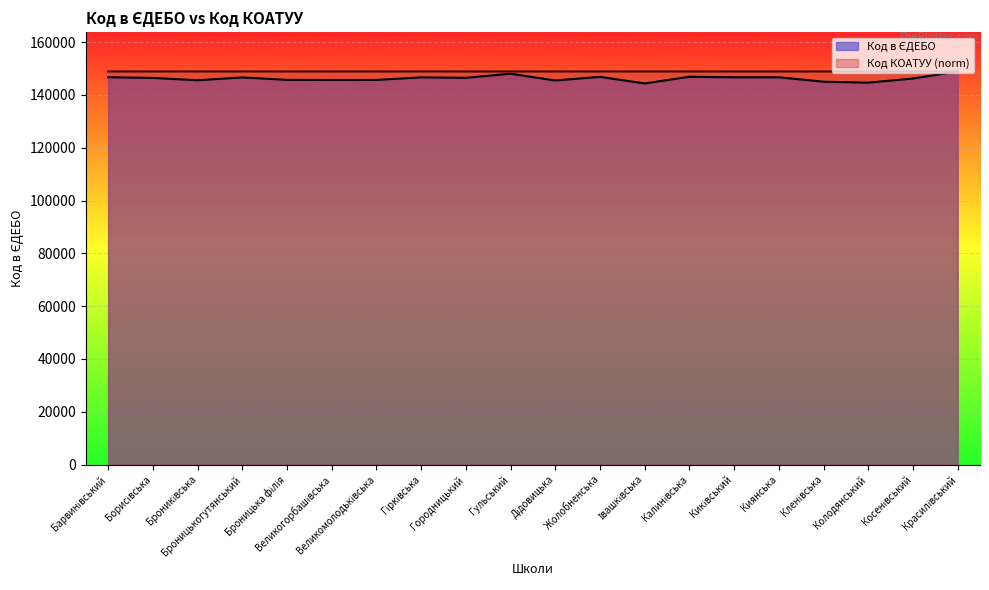

What is the average value of the Код в ЄДЕБО series?

146248.3